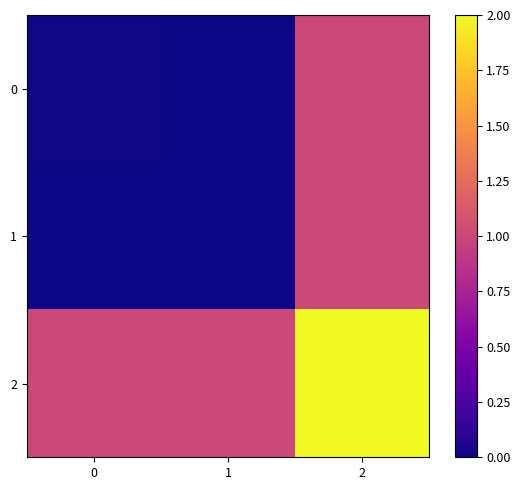

What is the spread (max minus min) of values at 2?

1.0